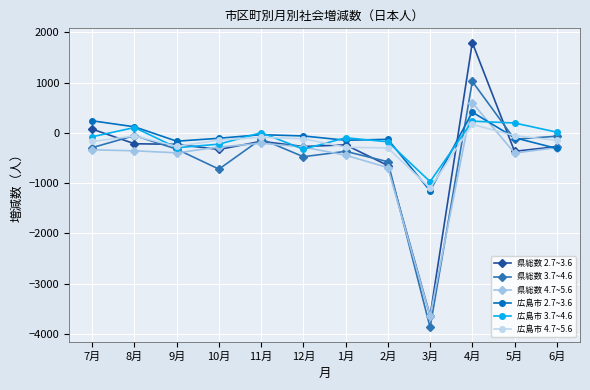

Is the value of 県総数 3.7~4.6 at 6月 greater than the value of 広島市 2.7~3.6 at 4月?

No